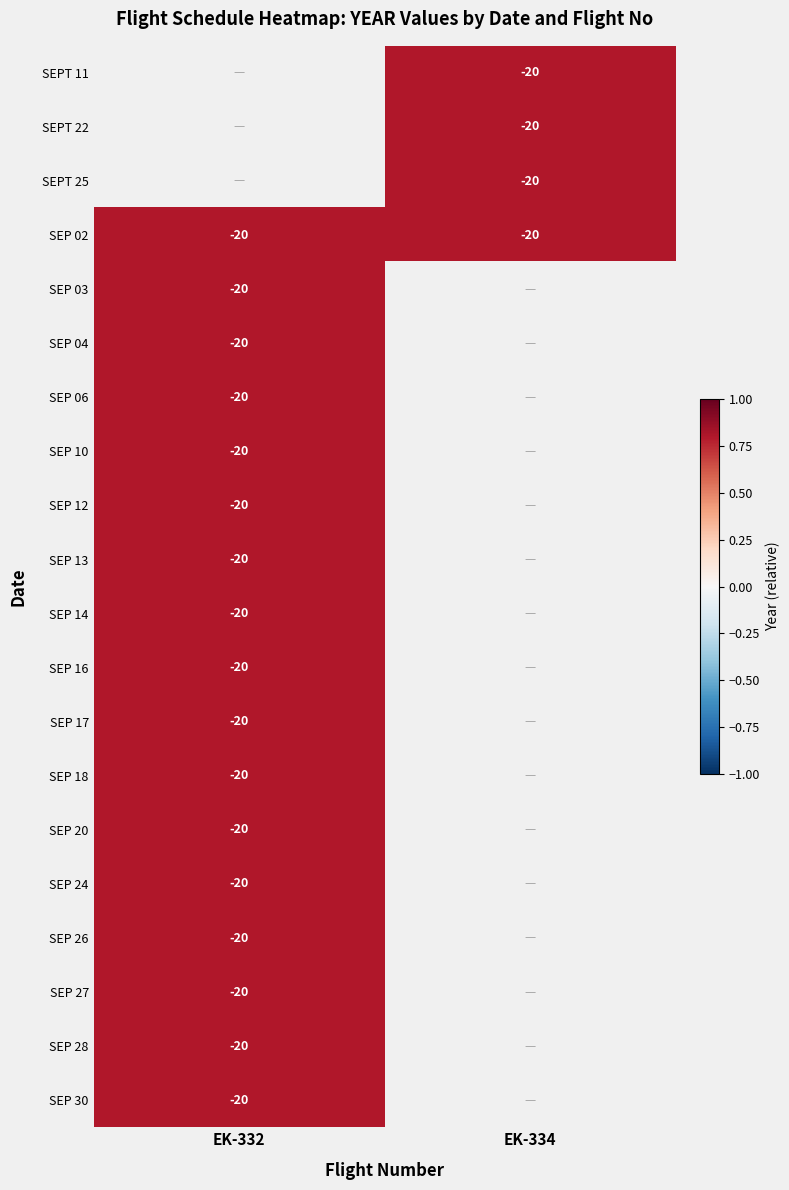

True or false: SEP 30 has a value of -20.0 at EK-332.

True